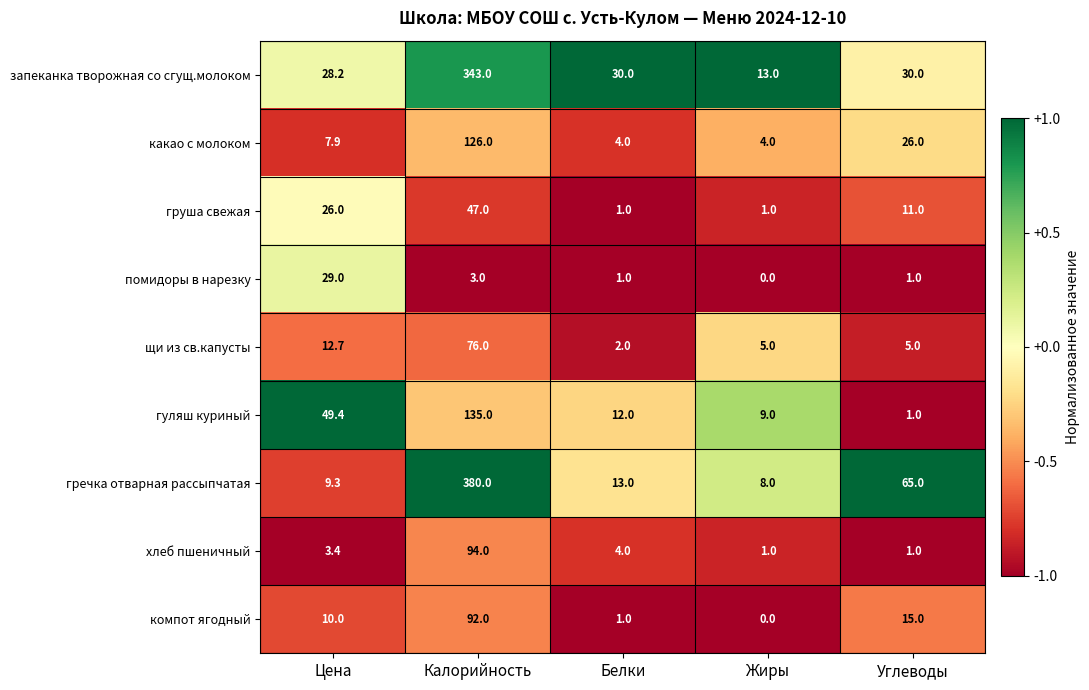

Rank the series by their maximum value, from lowest to highest.

помидоры в нарезку, груша свежая, щи из св.капусты, компот ягодный, хлеб пшеничный, какао с молоком, гуляш куриный, запеканка творожная со сгущ.молоком, гречка отварная рассыпчатая